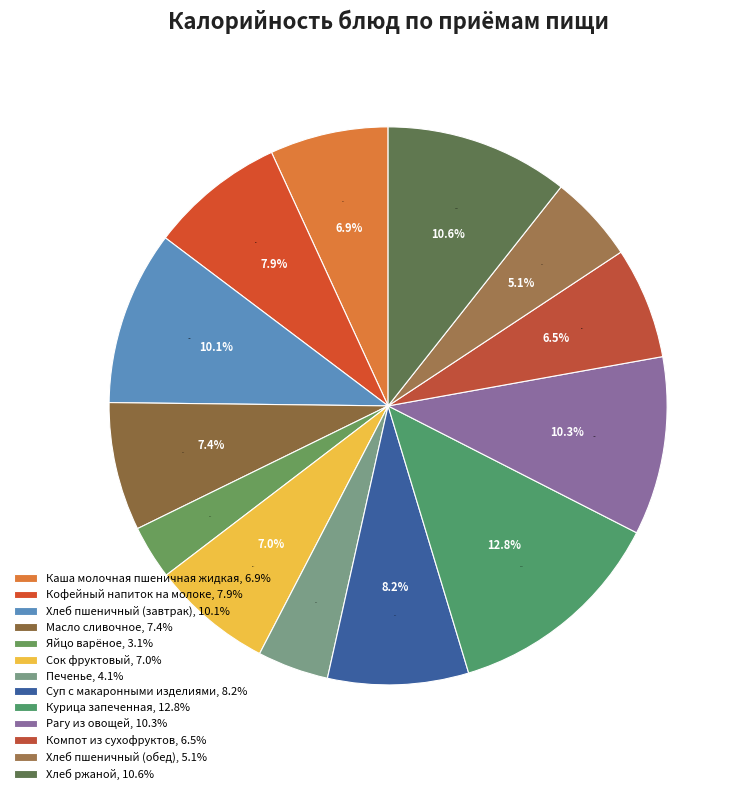

Is it true that Сок фруктовый is 7% of the pie?

True